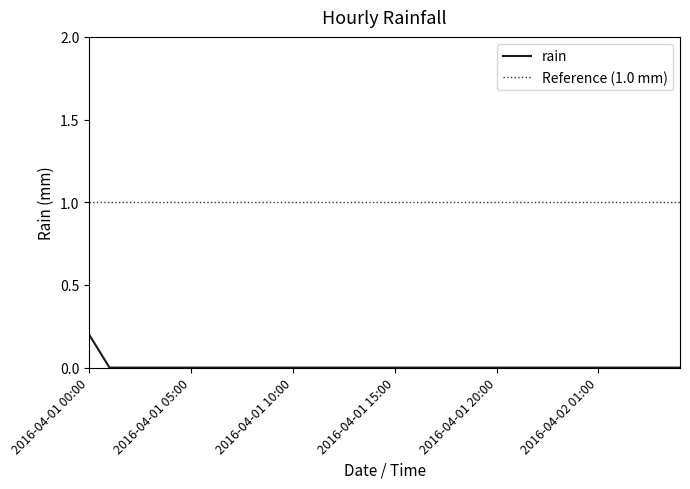

Is it true that the value at 2016-04-02 04:00 is 0.0?

True